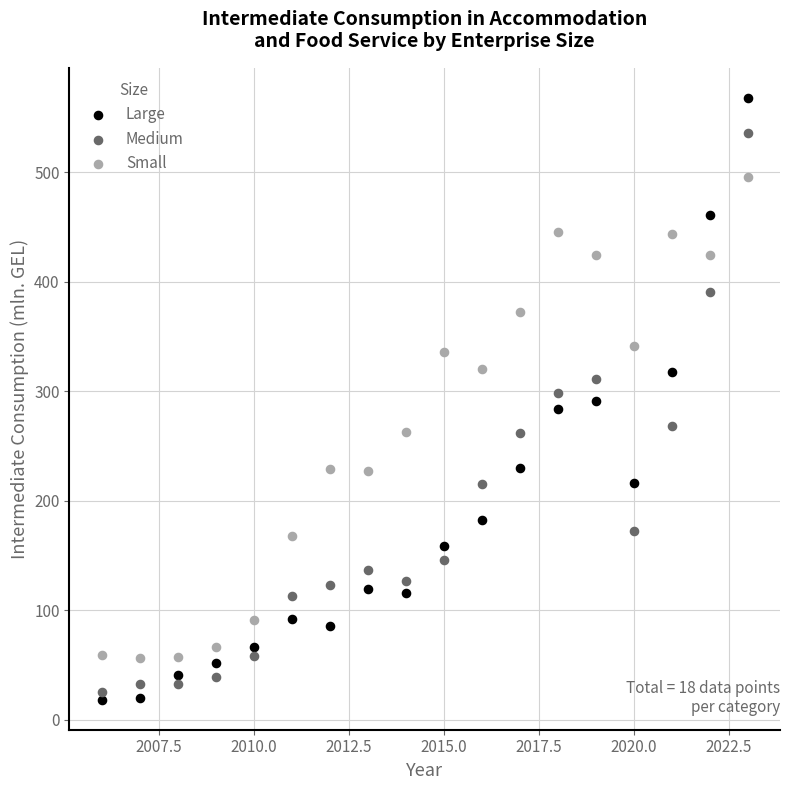

Across all data points, what is the range of X values (max minus min)?

17.0